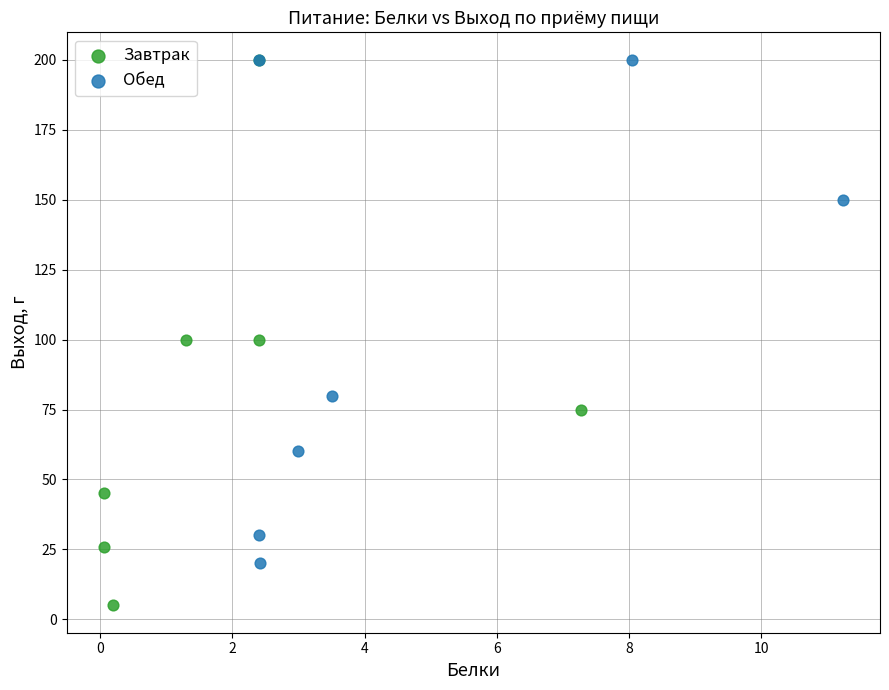

Which series contains the lowest Y value?

Завтрак